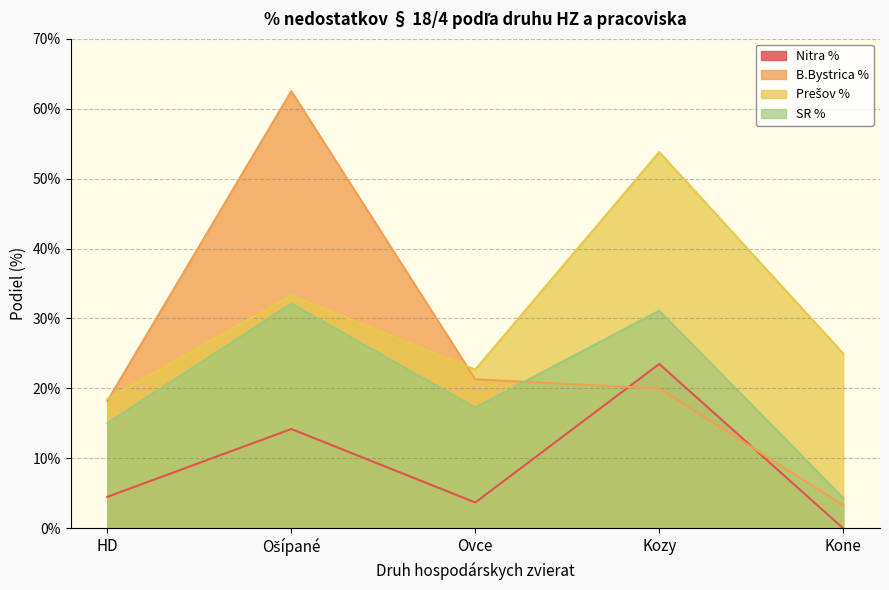

True or false: SR % has more than 0 points higher than both neighbors.

True